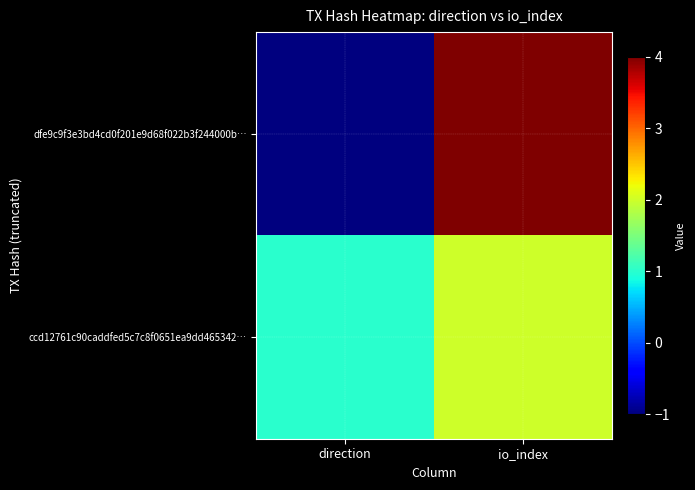

Which series has the largest range (max minus min)?

dfe9c9f3e3bd4cd0f201e9d68f022b3f244000b…